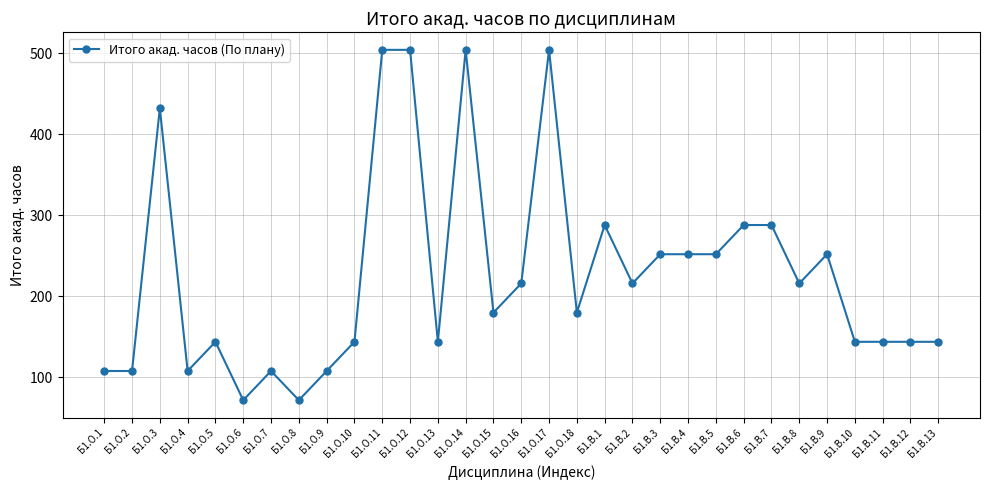

What is the difference between the maximum and minimum values?

432